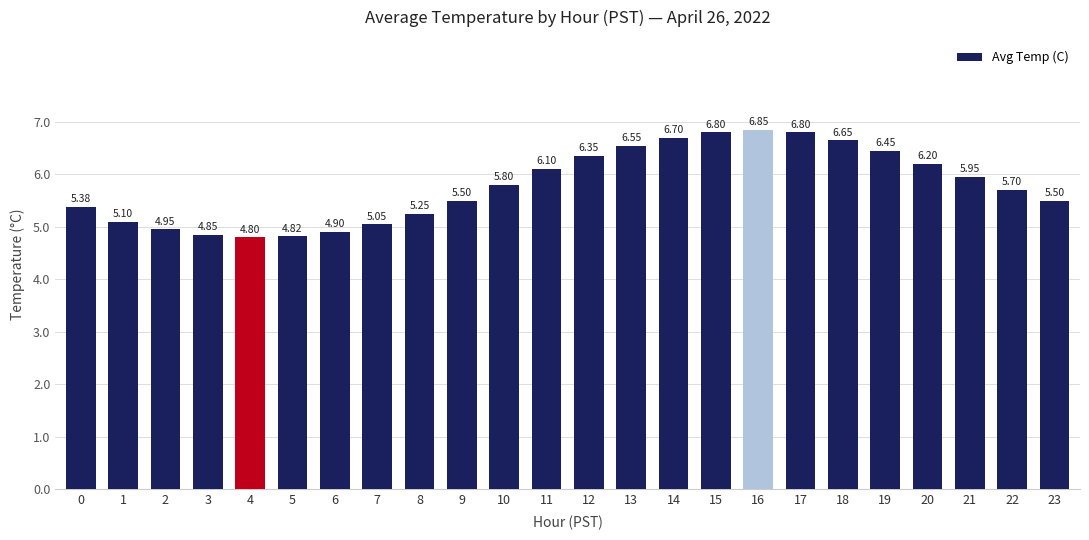

Where is the data nearest to the value 5?

2